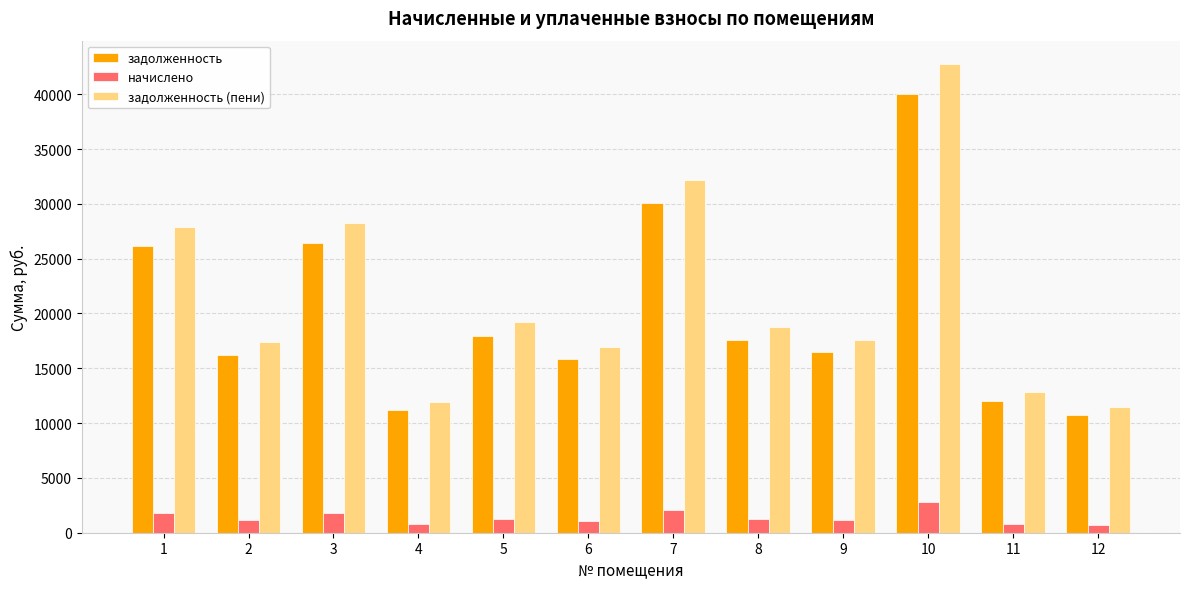

How many values in the начислено series are below 1211?

6